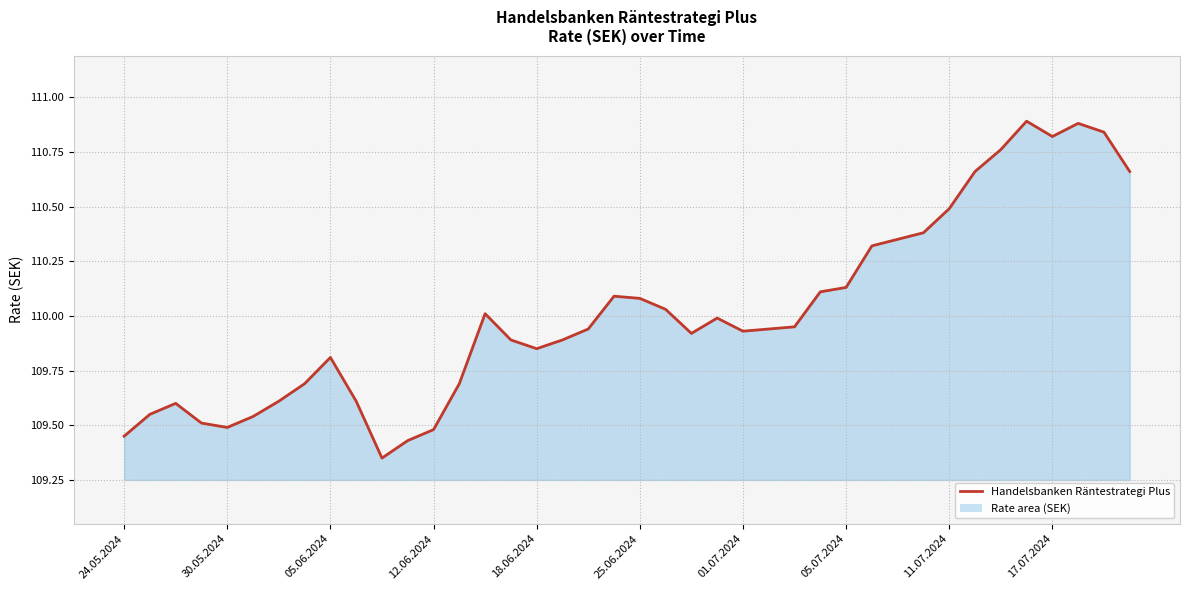

What is the maximum value shown in the chart?

110.9